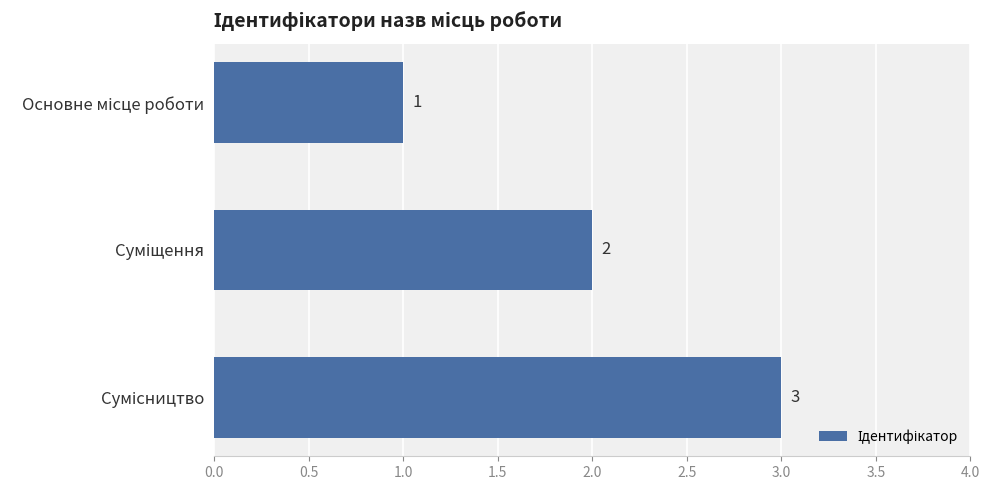

Count the values in the range 1 to 3.

3